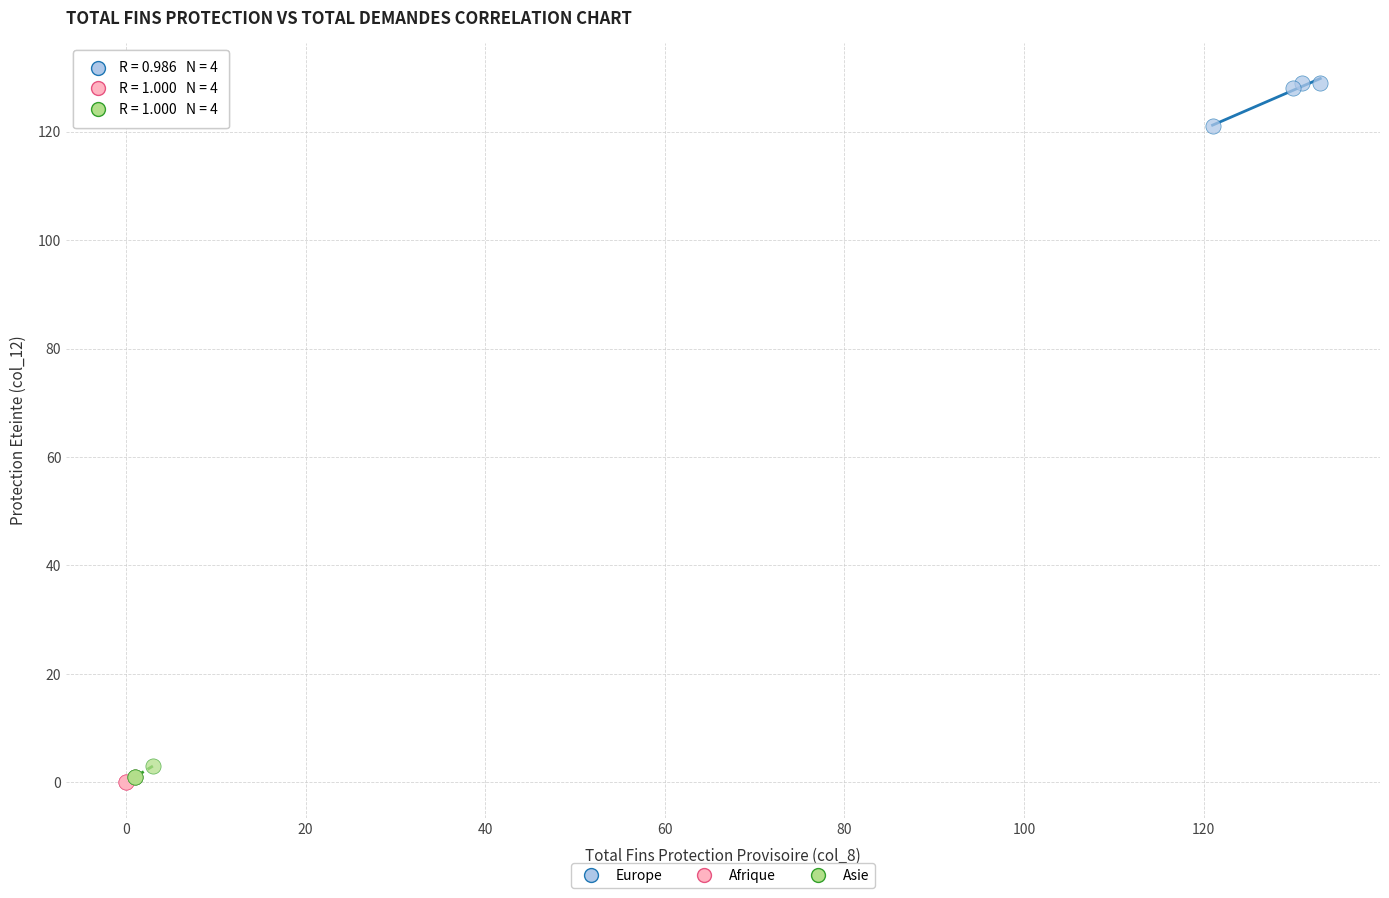

Which series contains the highest Y value?

Europe